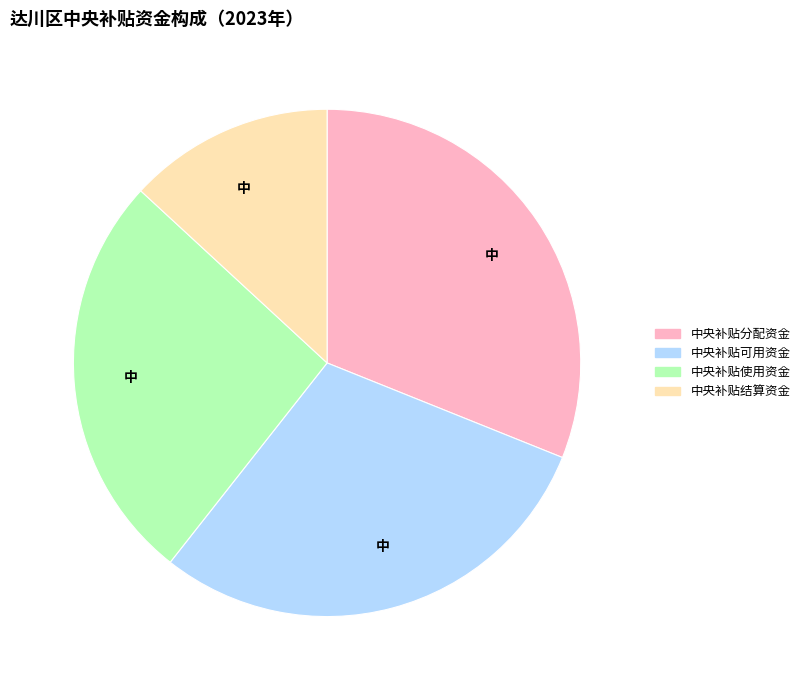

Does any single category account for the majority?

No